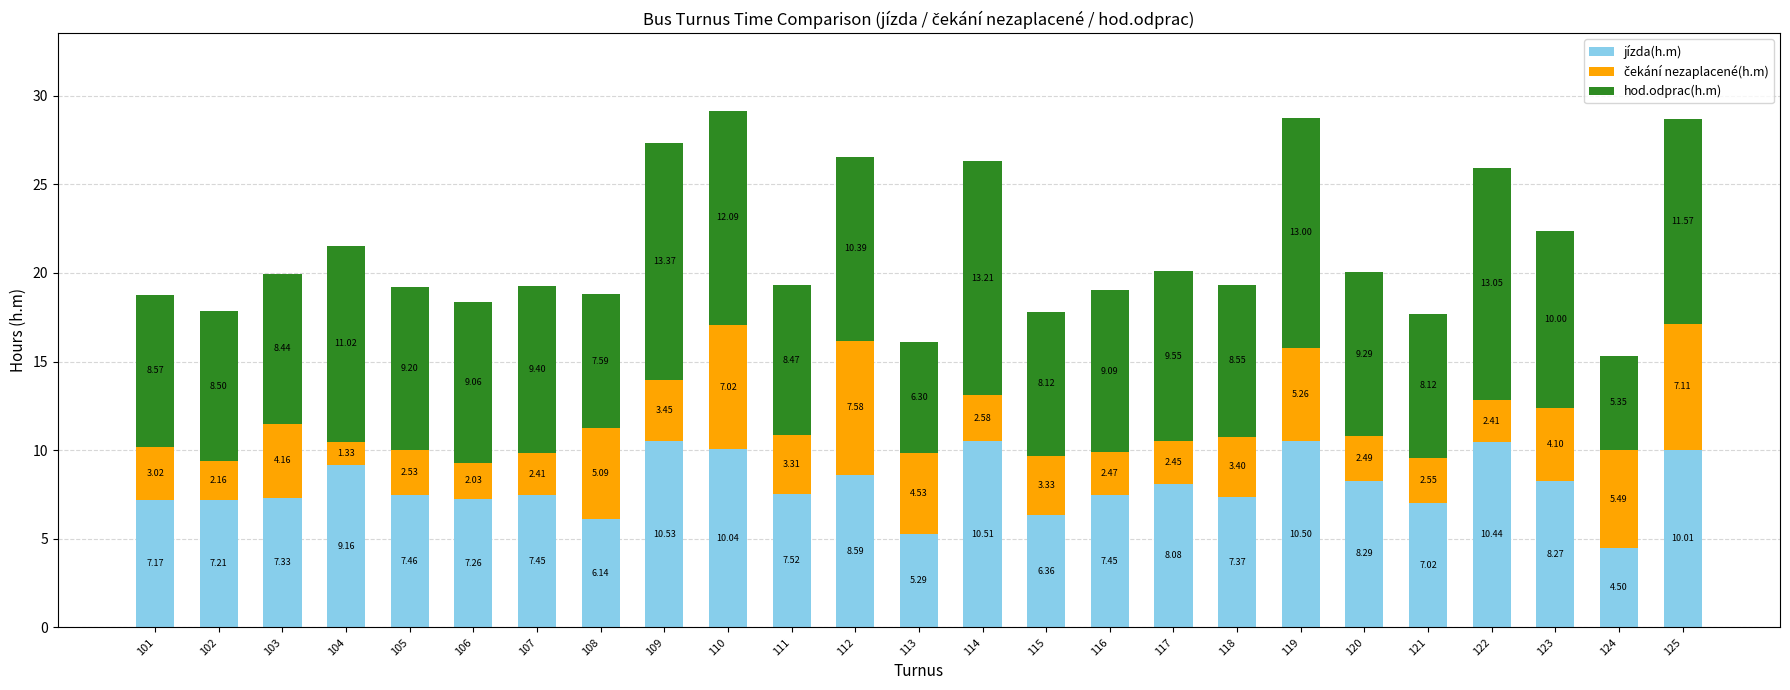

Is it true that jízda(h.m) equals 4.3 at 117?

False